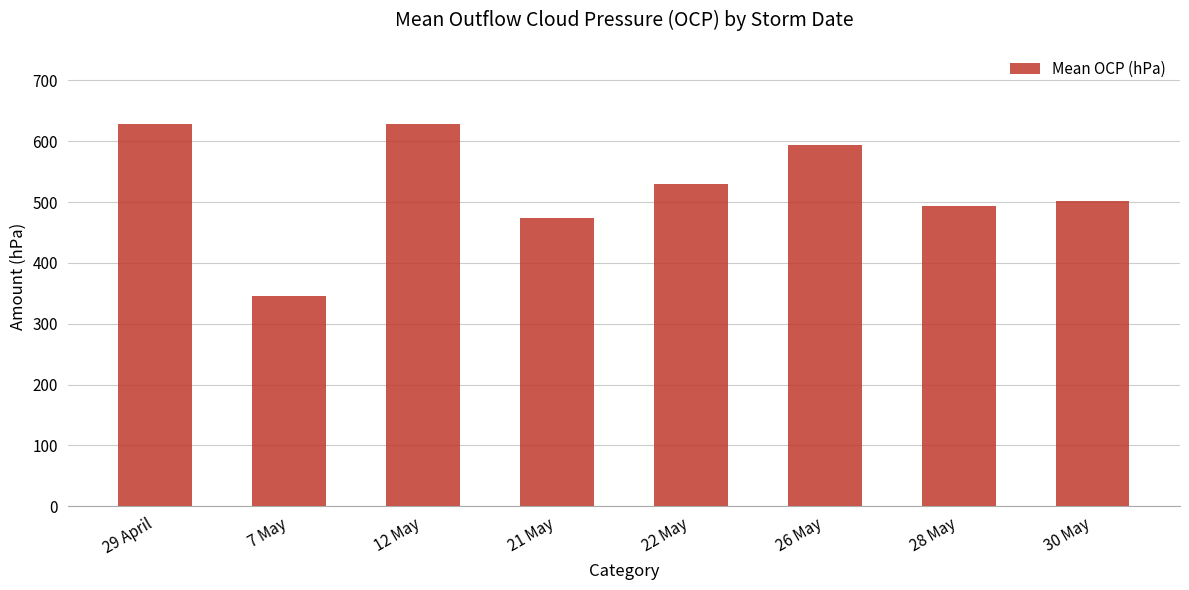

What is the approximate value at 28 May, to the nearest 50?

500